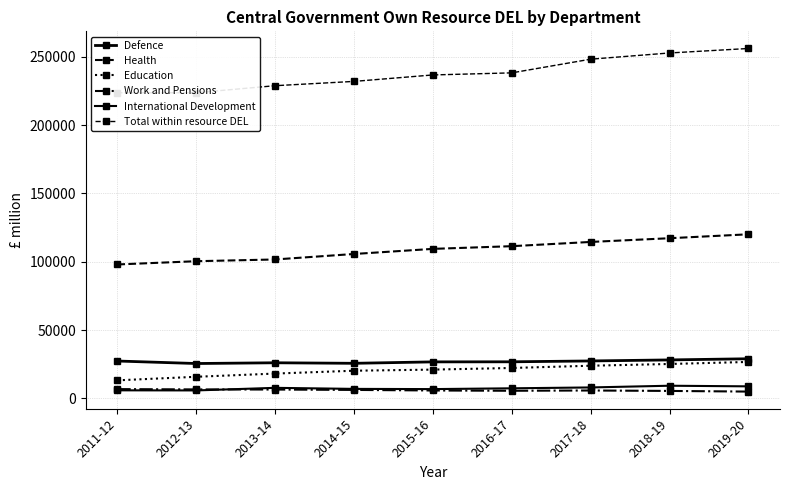

What position from the right is 2014-15?

6